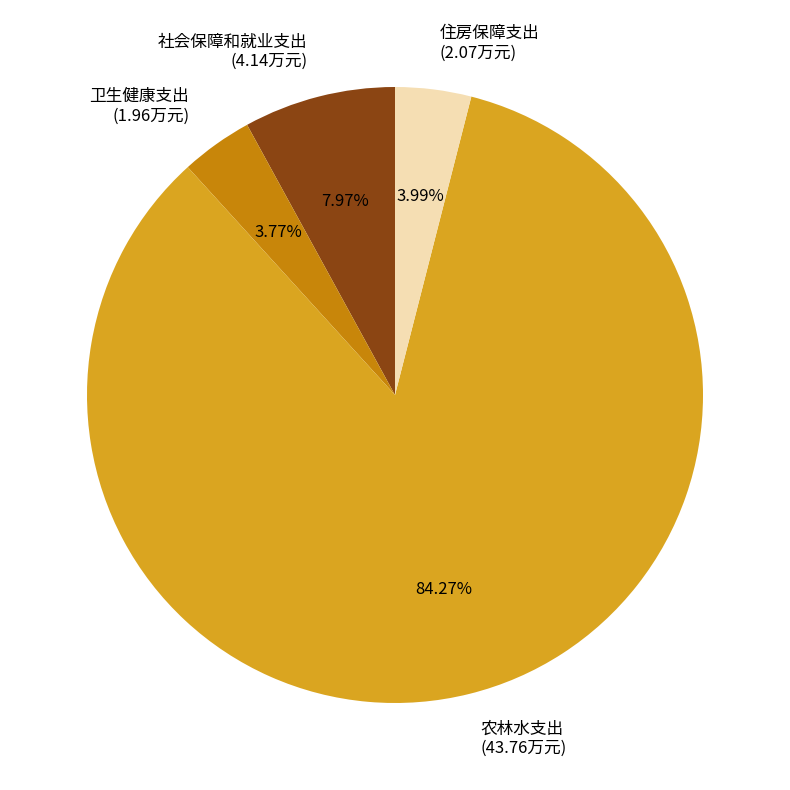

What portion of the pie excludes 社会保障和就业支出?

92.0%